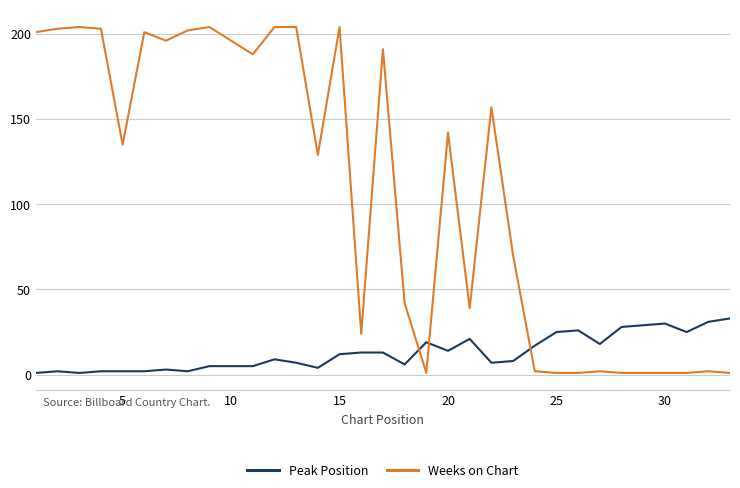

List the series in order of their peak value, lowest first.

Peak Position, Weeks on Chart